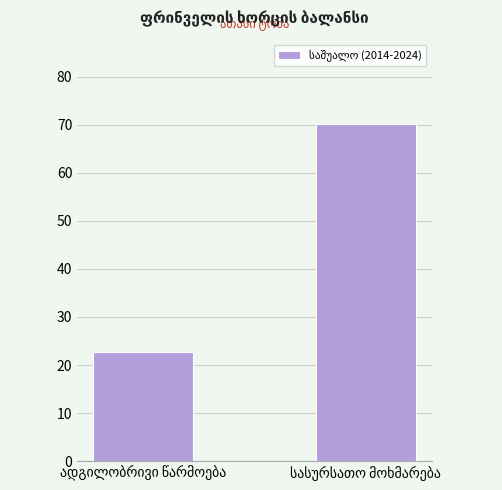

How many values exceed 70?

1